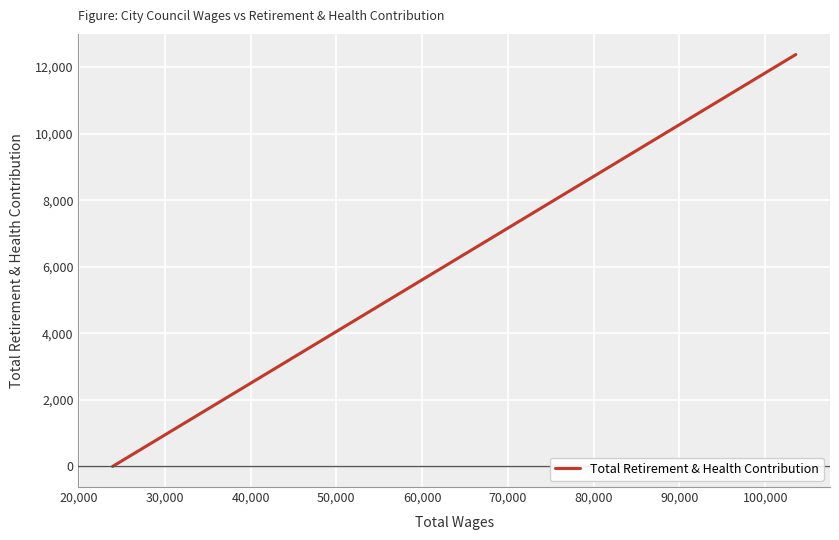

The value at 40,000 is -4672. True or false?

False